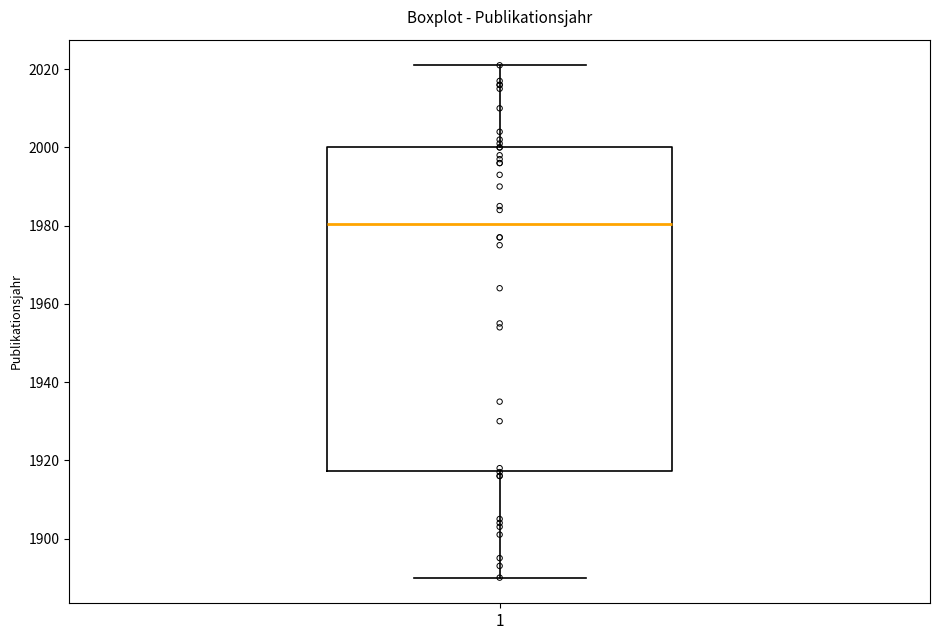

Read this box plot against the y-axis: the position of the median line, the range covered by the box, and the ends of both whiskers. The values are not printed on the chart, so give them approximately, as read against the axis.

median 1980, box 1918 to 2000, whiskers 1890 to 2022